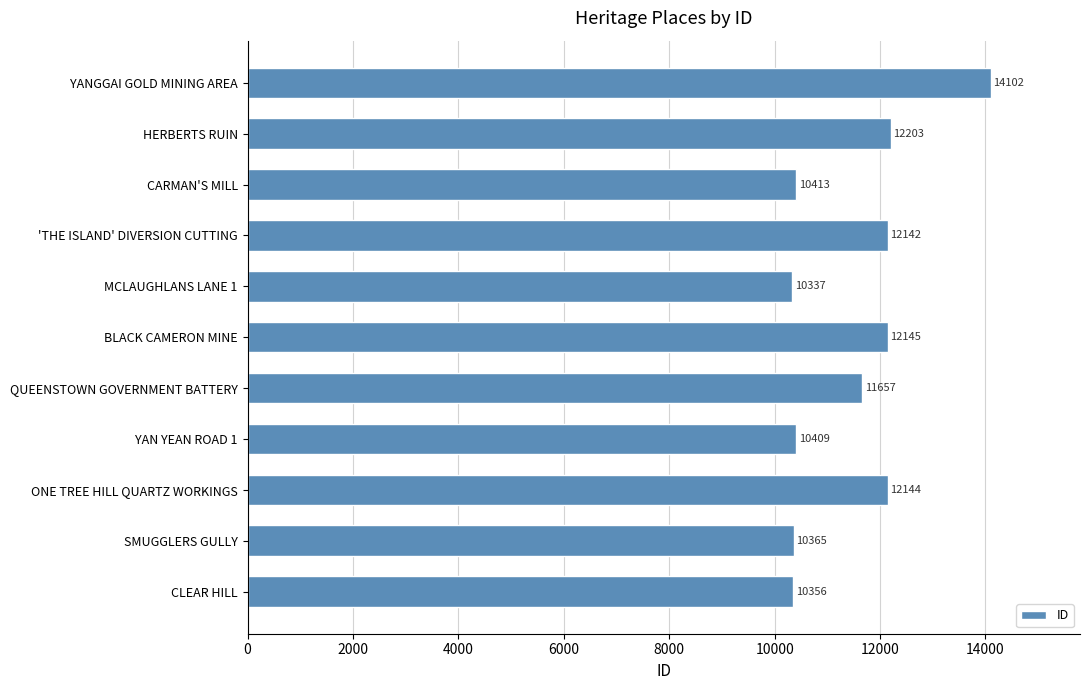

The chart shows a value of 14803 at MCLAUGHLANS LANE 1. True or false?

False